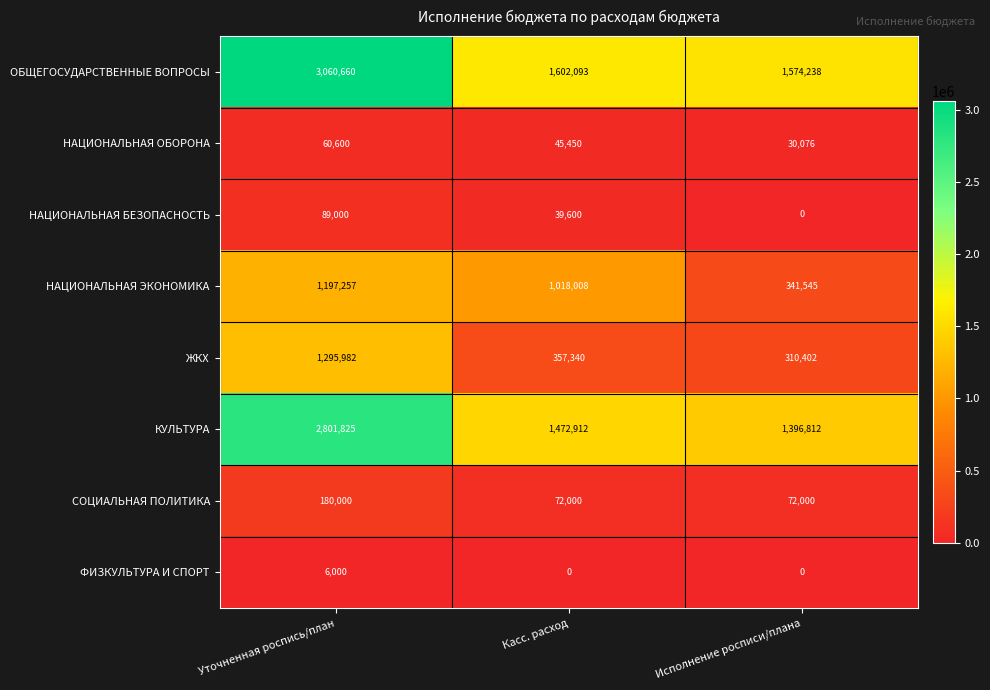

Reading right to left, extract all data points from this chart.

ОБЩЕГОСУДАРСТВЕННЫЕ ВОПРОСЫ: 1574238	1602093	3060660
НАЦИОНАЛЬНАЯ ОБОРОНА: 30076	45450	60600
НАЦИОНАЛЬНАЯ БЕЗОПАСНОСТЬ: 0	39600	89000
НАЦИОНАЛЬНАЯ ЭКОНОМИКА: 341545	1018008	1197257
ЖКХ: 310402	357340	1295982
КУЛЬТУРА: 1396812	1472912	2801825
СОЦИАЛЬНАЯ ПОЛИТИКА: 72000	72000	180000
ФИЗКУЛЬТУРА И СПОРТ: 0	0	6000